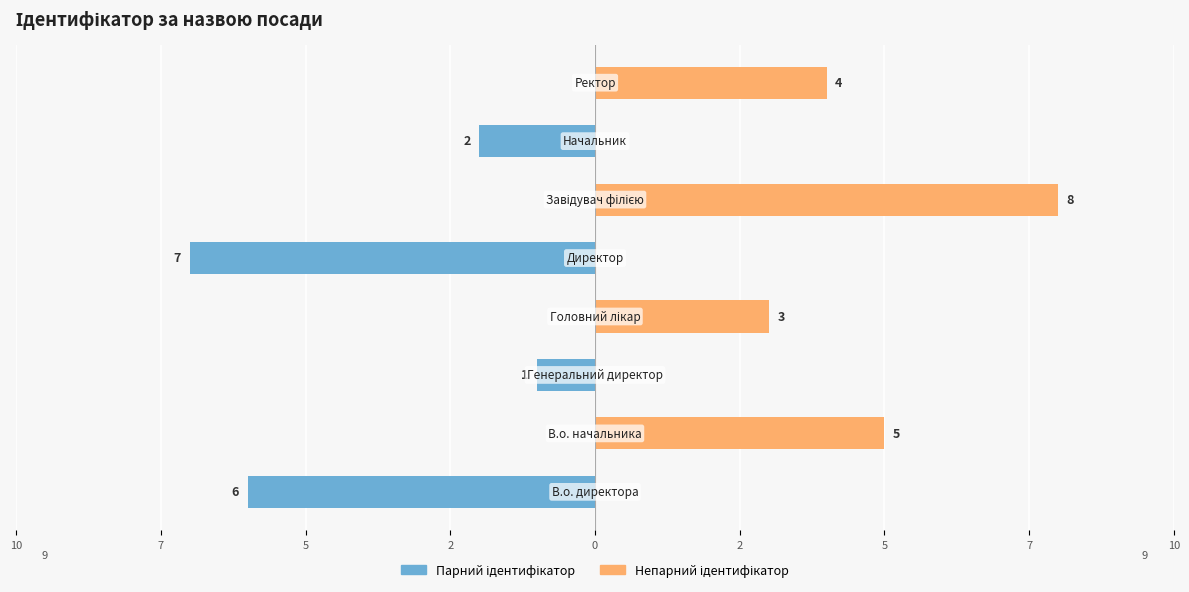

What is the total value across all series at 7?

5